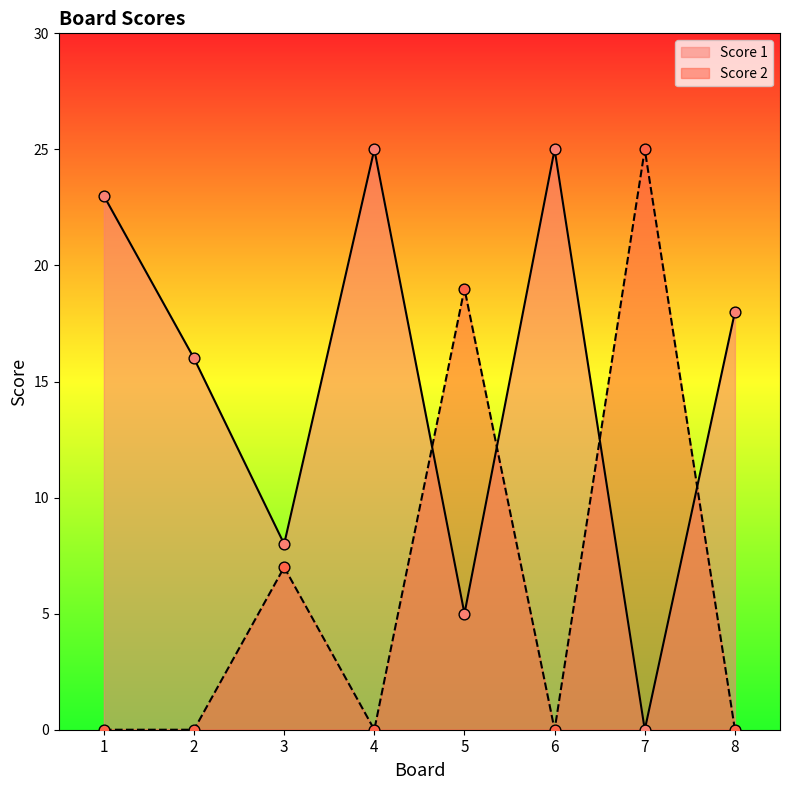

What is the total value across all series at 5?

24